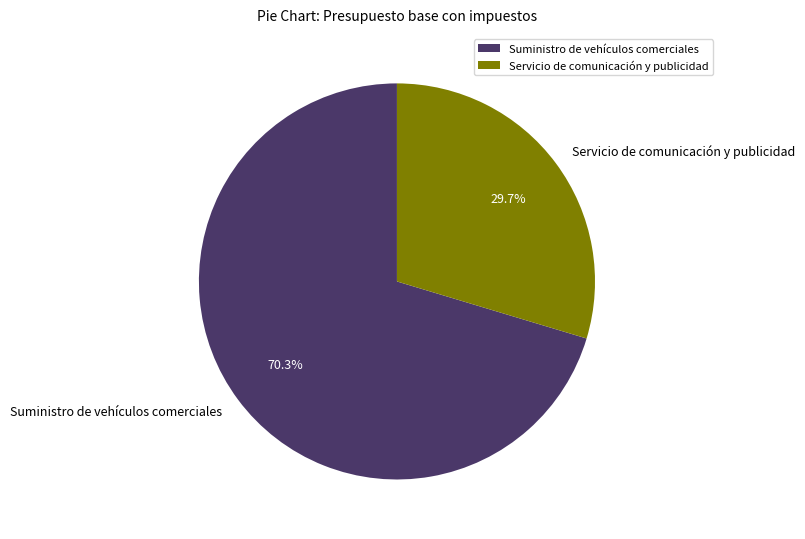

To the nearest percent, what is the combined percentage of Servicio de comunicación y publicidad and Suministro de vehículos comerciales?

100%